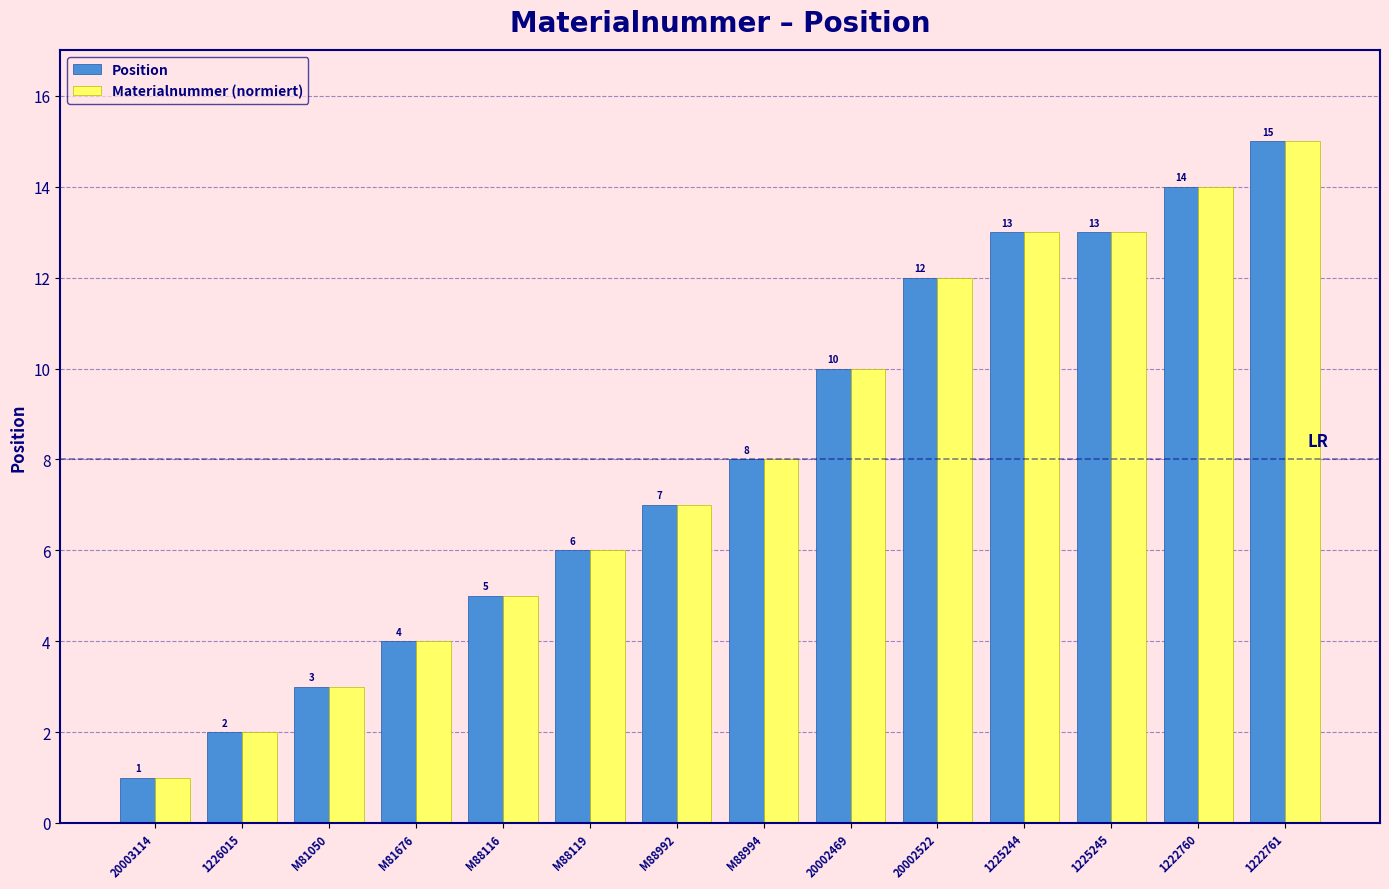

What is the difference between the second highest and second lowest values in the Position series?

12